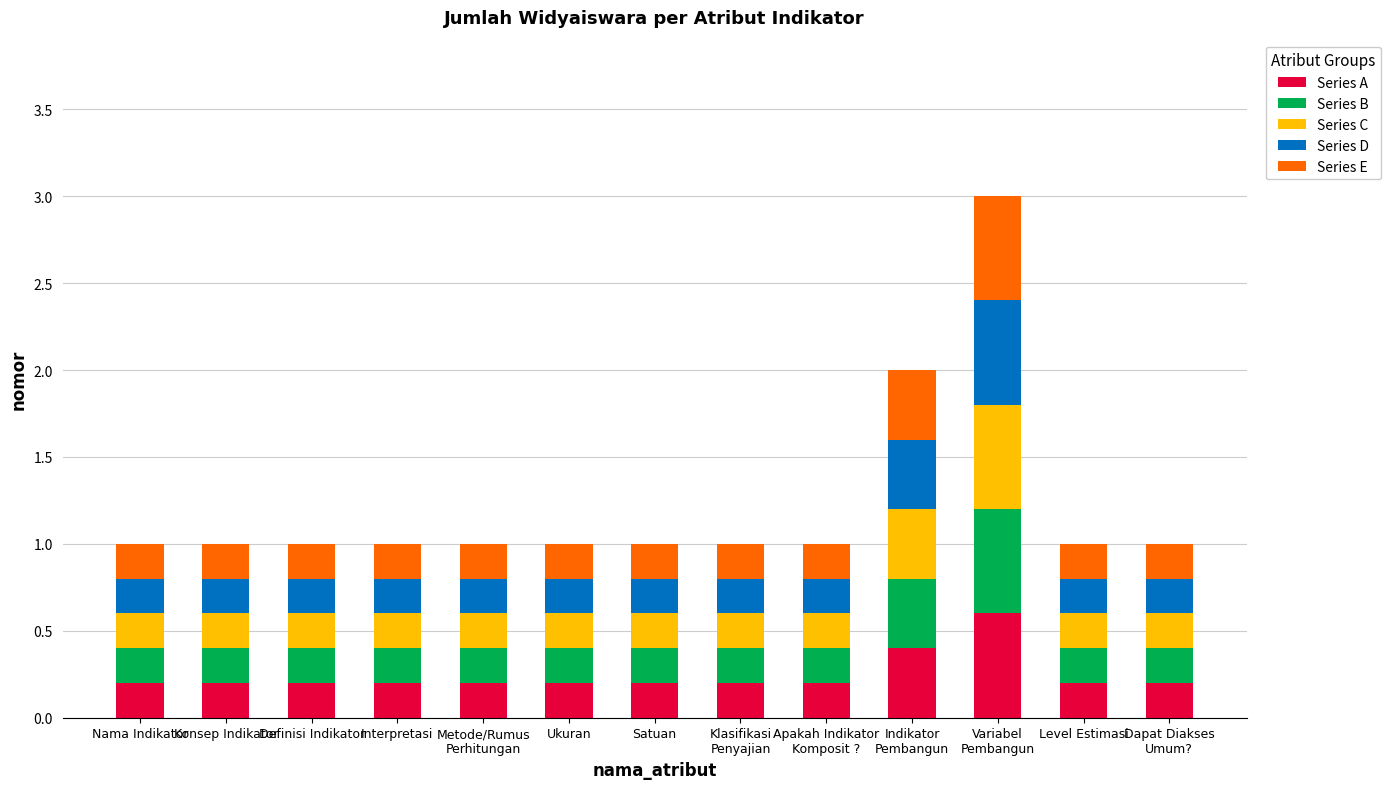

What is the maximum value for Series A?

0.6